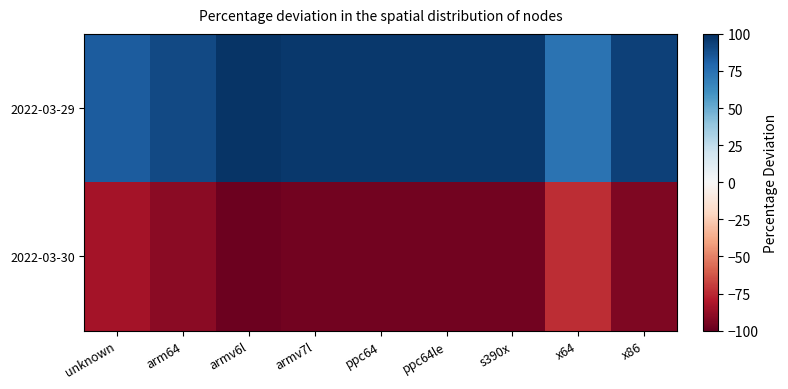

What is the minimum value shown in the chart?

-97.8